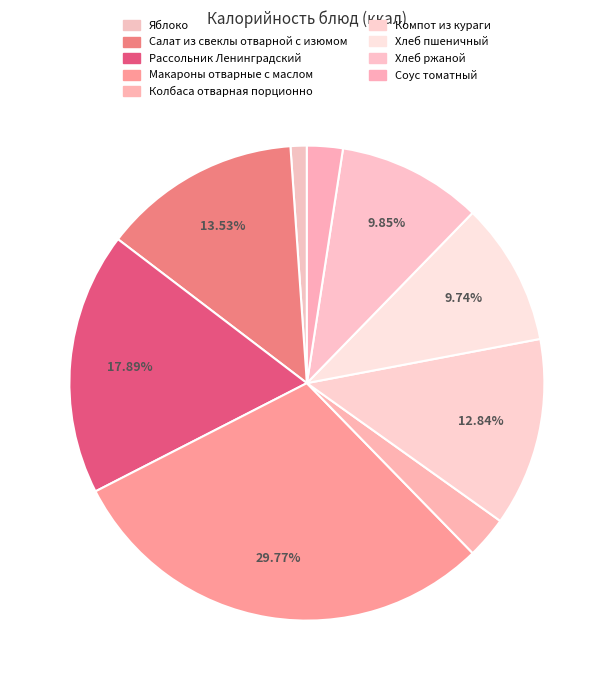

What portion of the pie excludes Рассольник Ленинградский?

82.1%